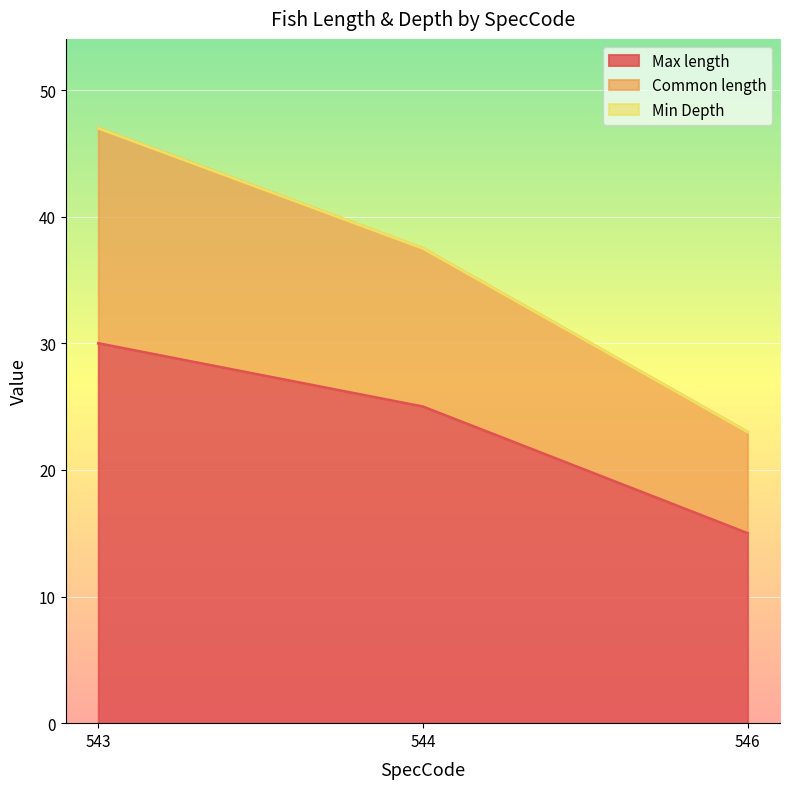

Which series has the largest range (max minus min)?

Common length